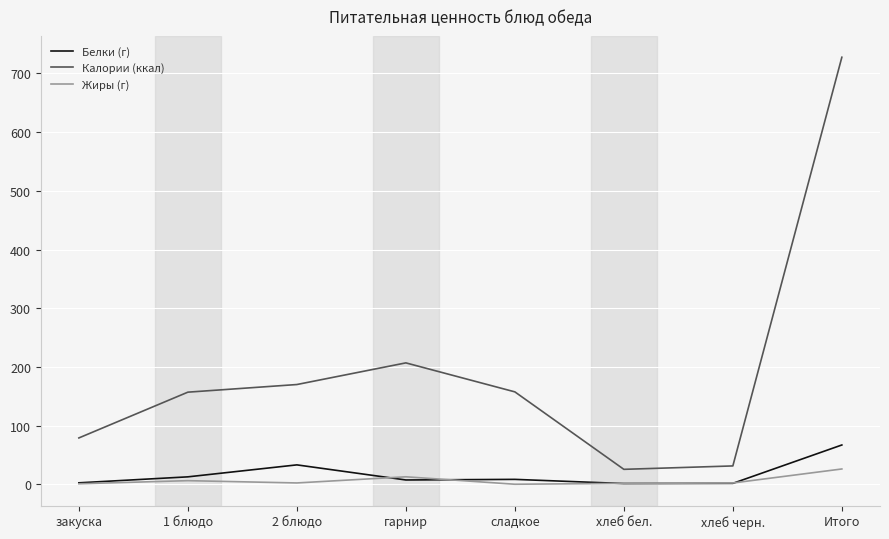

Which series changed the most between закуска and сладкое?

Калории (ккал)